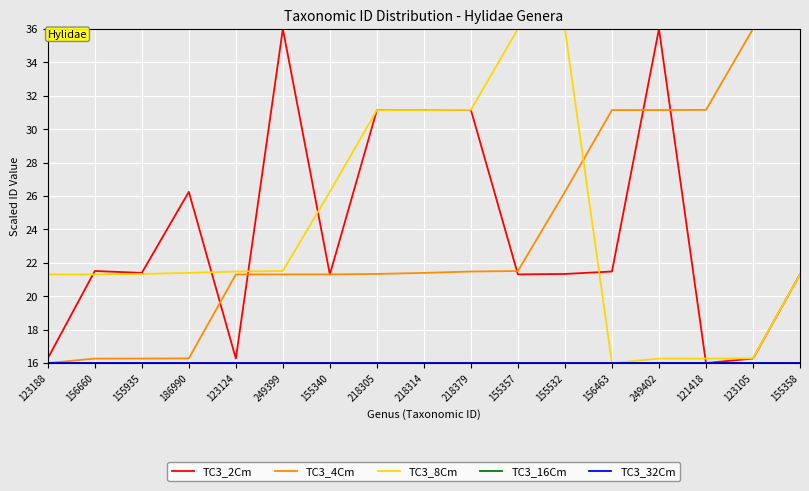

Does the chart have visible grid lines?

Yes